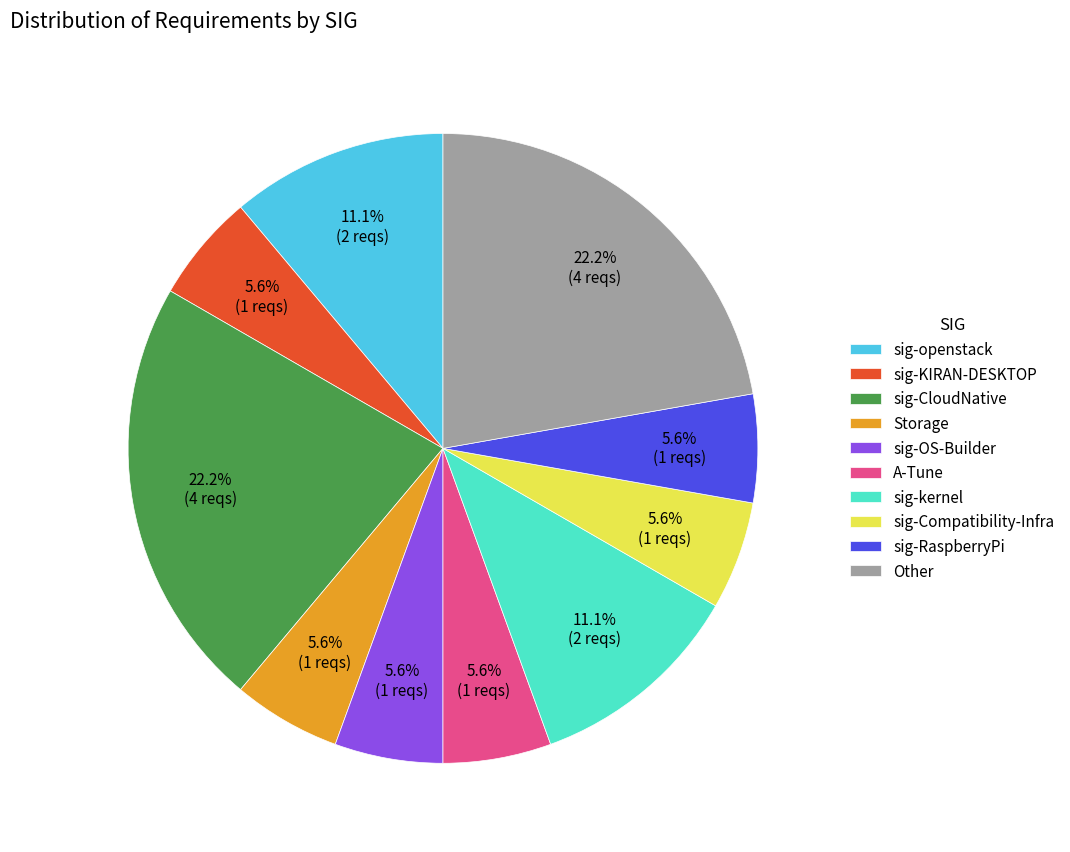

Is there any slice that represents more than half of the pie?

No